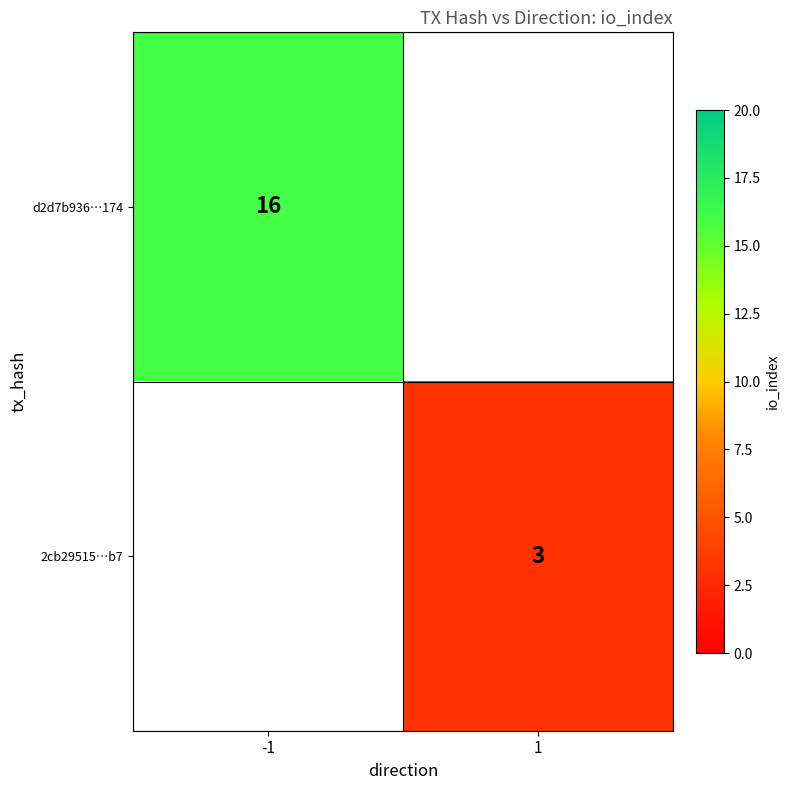

The 2cb29515…b7 series shows 5 at 1. True or false?

False